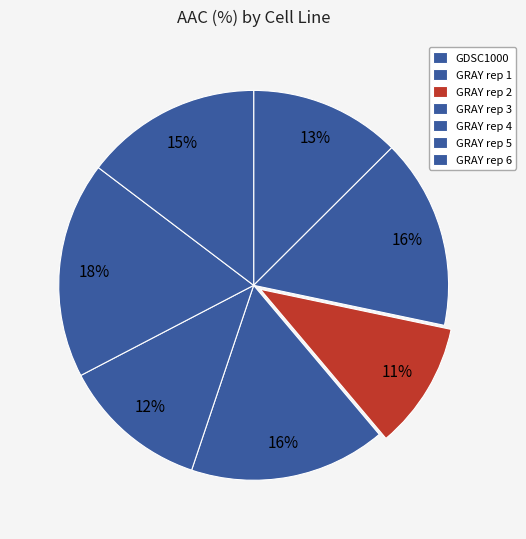

How many slices are in this pie chart?

7